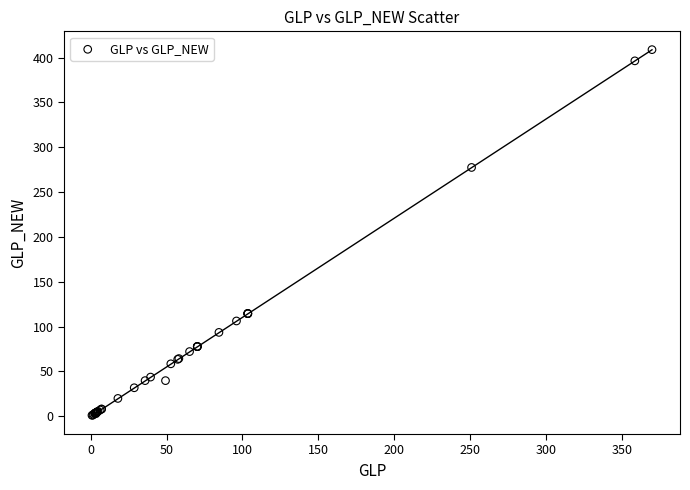

What Y value in the scatter plot is closest to 204?

277.4